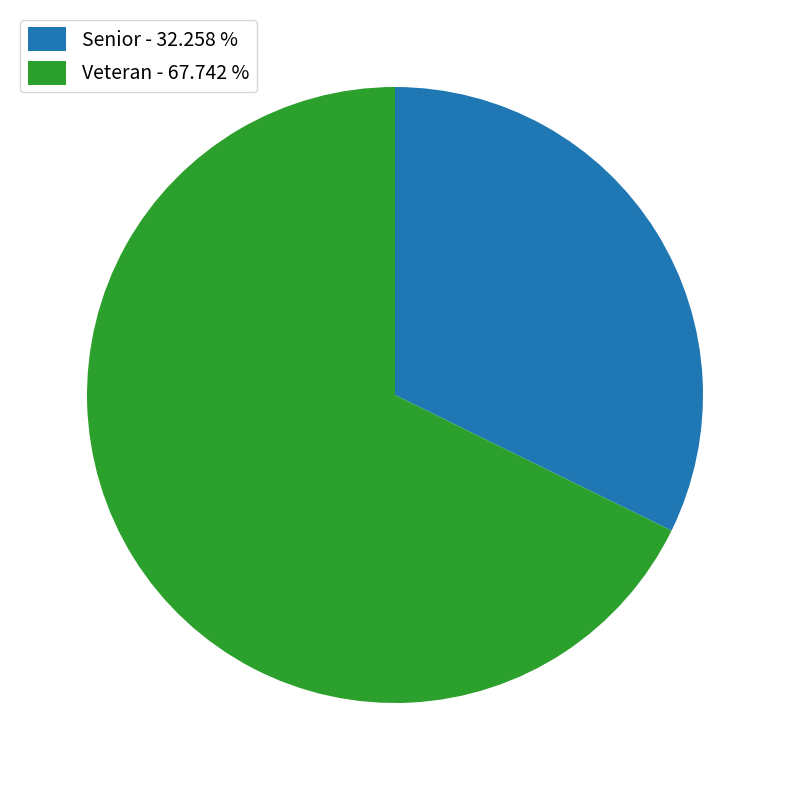

What is the smallest slice in the pie chart?

Senior